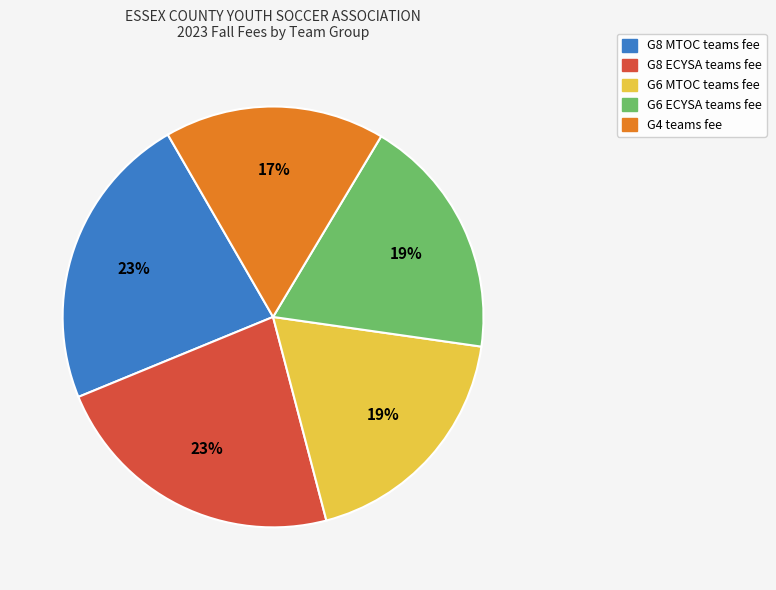

Is there a majority slice in this chart?

No